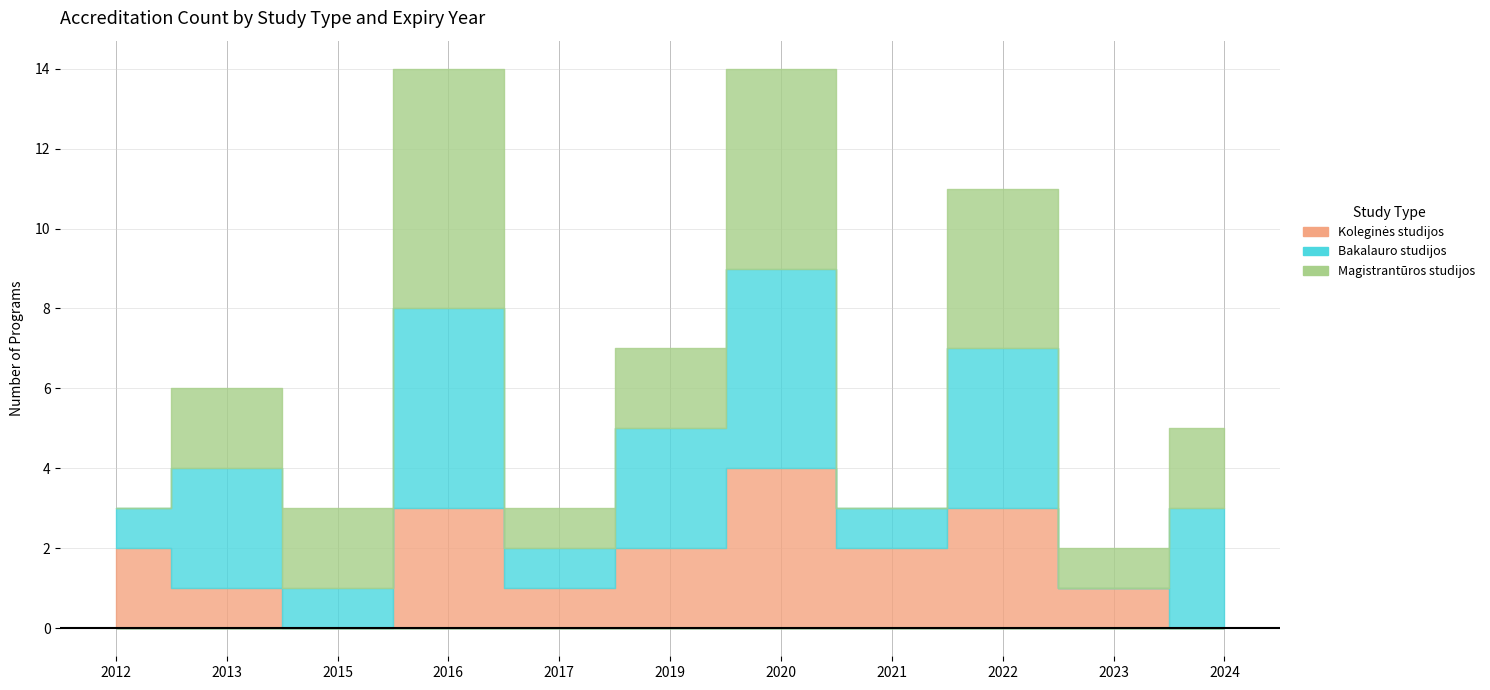

Which series changed the most between 2012 and 2016?

Magistrantūros studijos